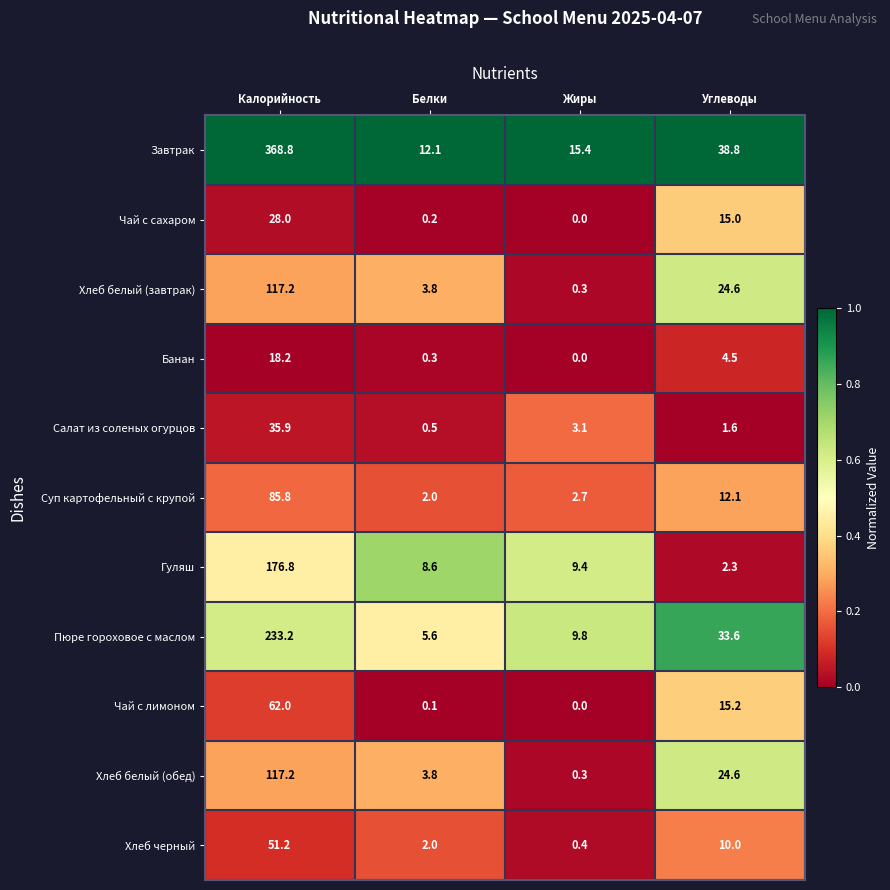

Which label corresponds to the largest value in the chart?

Калорийность